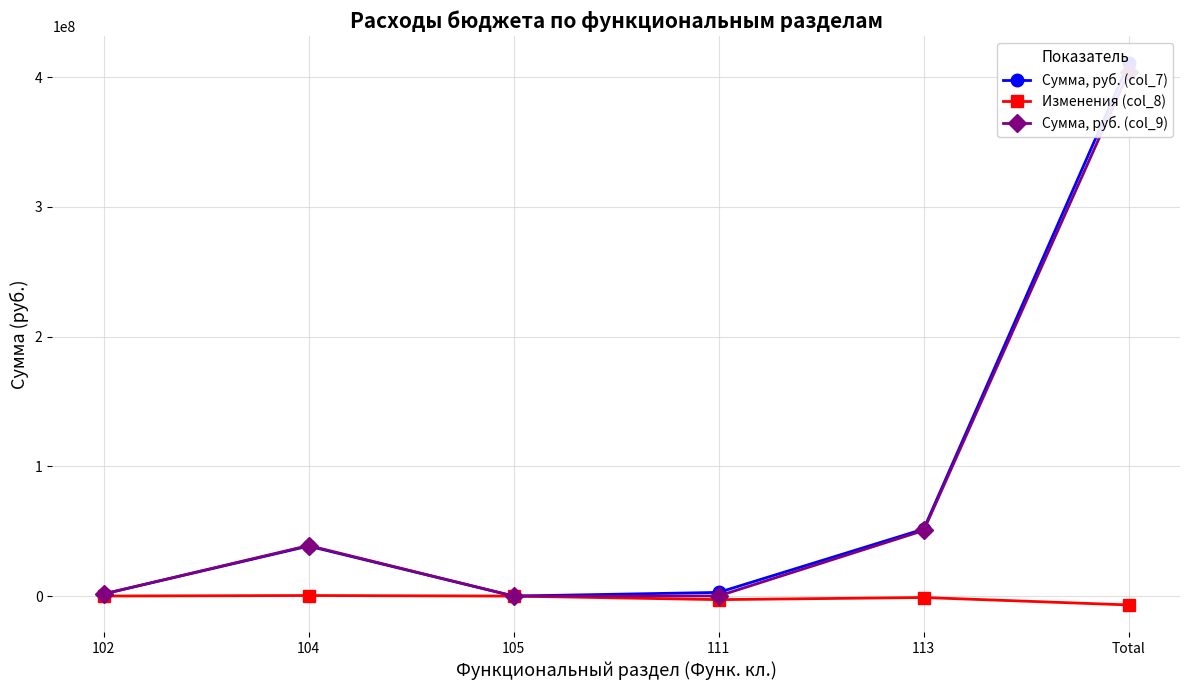

What is the total value across all series at 104?

77949286